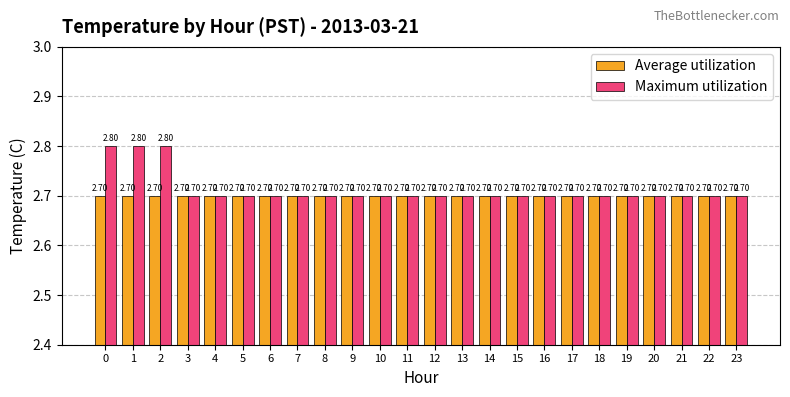

Rank the series by their maximum value, from lowest to highest.

Average utilization, Maximum utilization